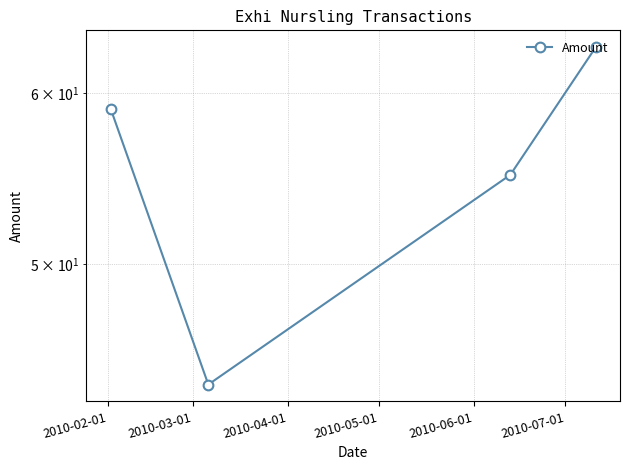

True or false: there are more than 1 points higher than both neighbors.

False